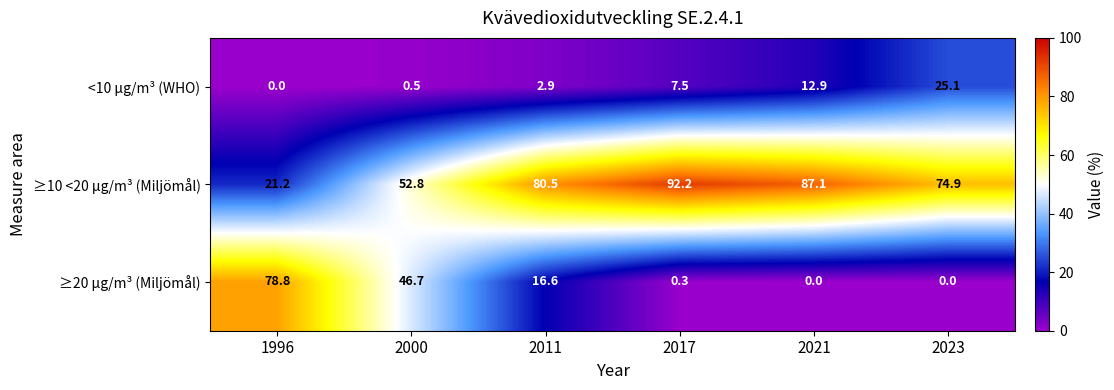

How many categories are shown in the chart?

6